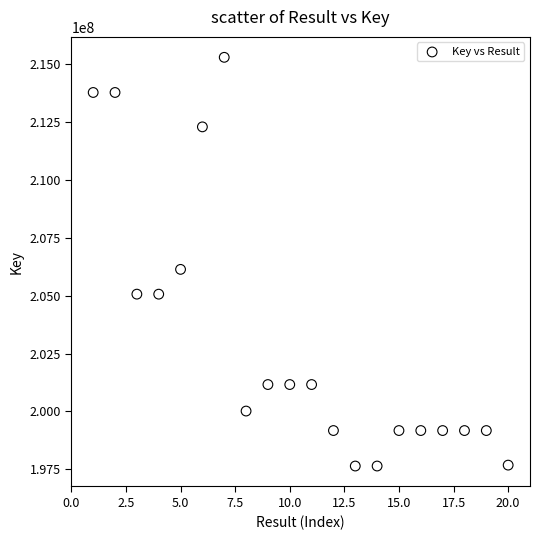

What Y value in the scatter plot is closest to 206468011?

206135452